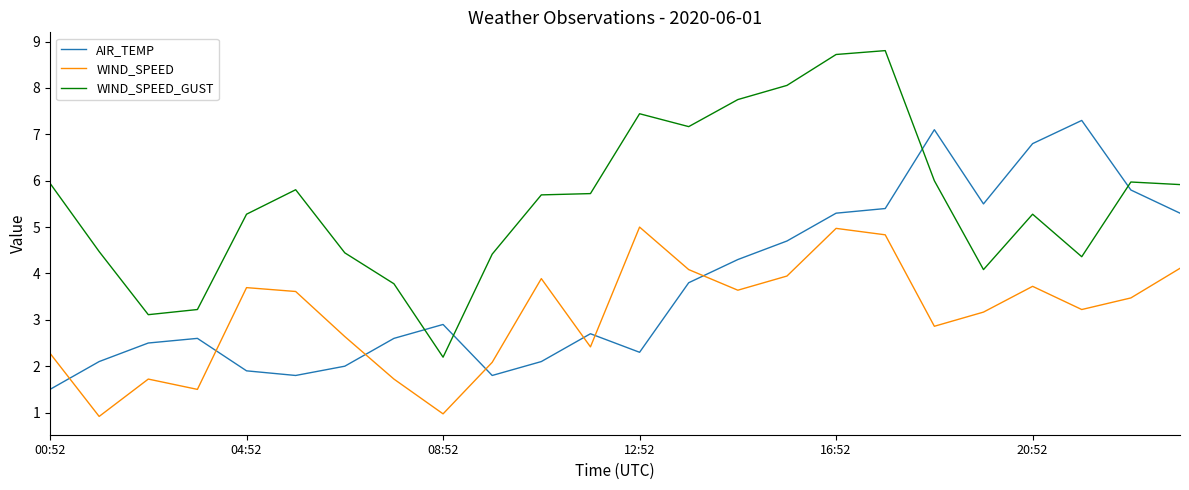

Which series has the largest range (max minus min)?

WIND_SPEED_GUST